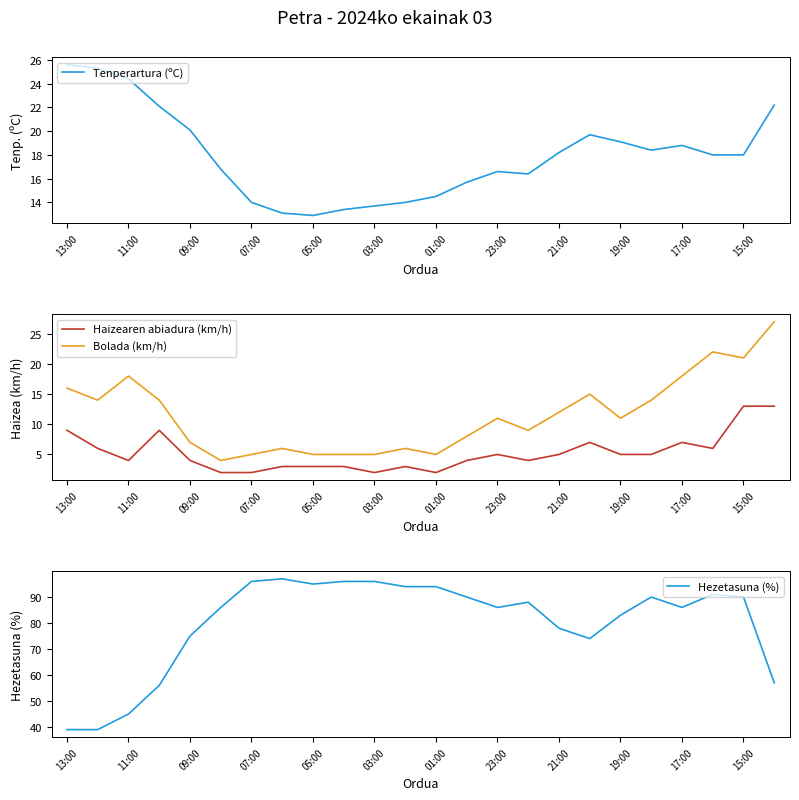

What is the highest value of the Tenperartura (ºC) series?

25.6